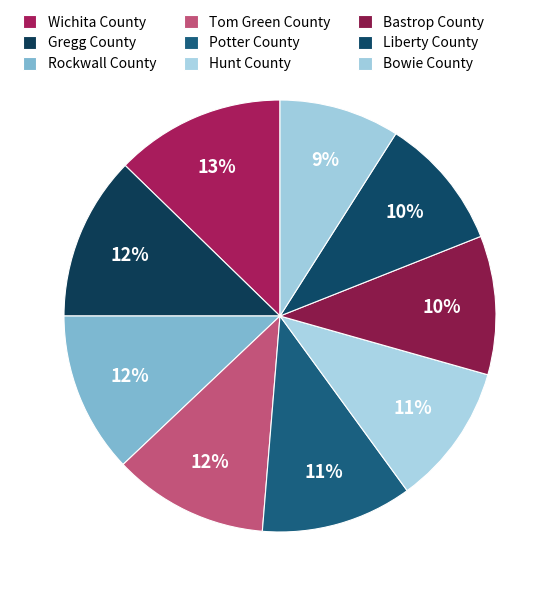

How many segments does this pie chart have?

9